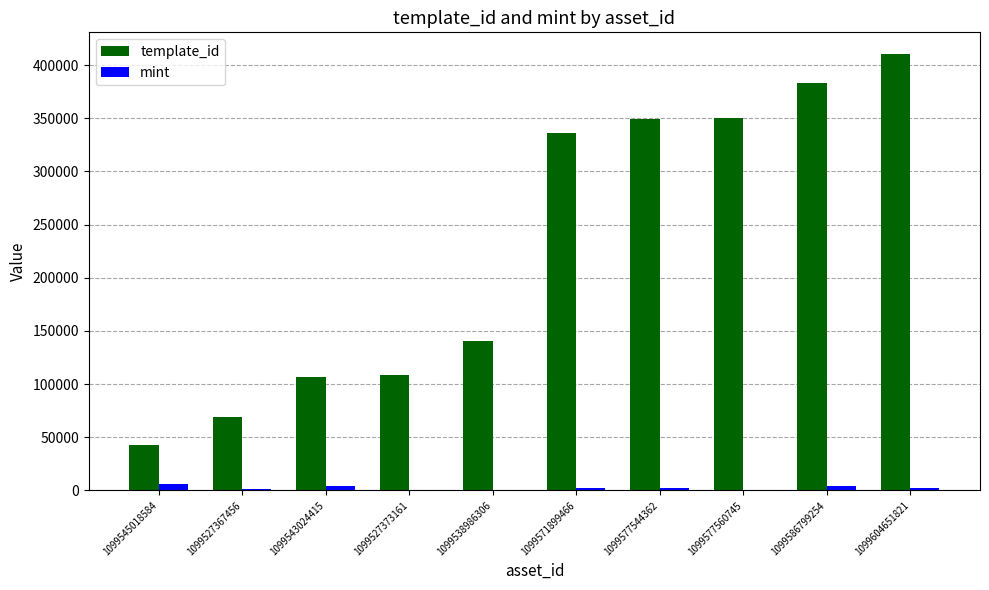

Which series changed the most between 1099543024415 and 1099604651821?

template_id